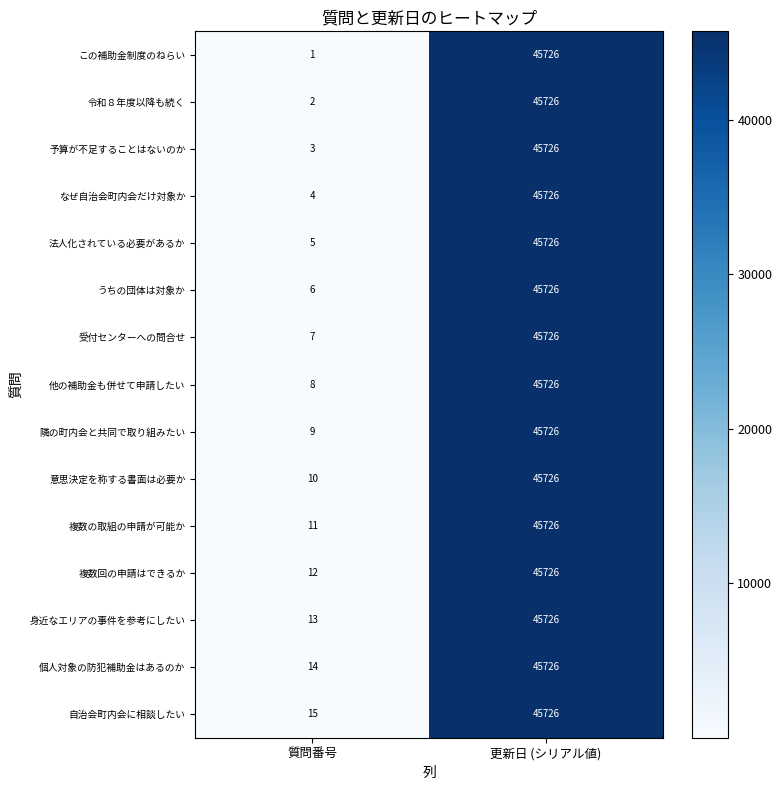

How many series are shown in this chart?

15